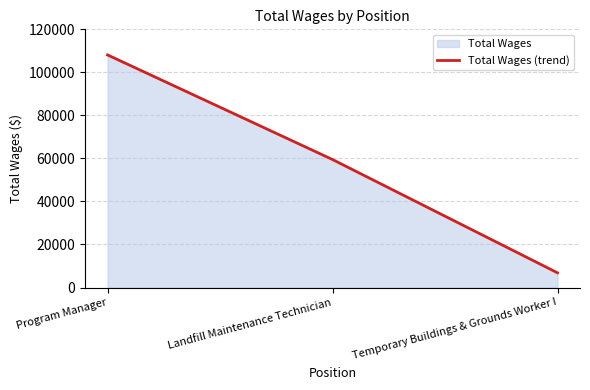

What is the greatest value displayed?

108115